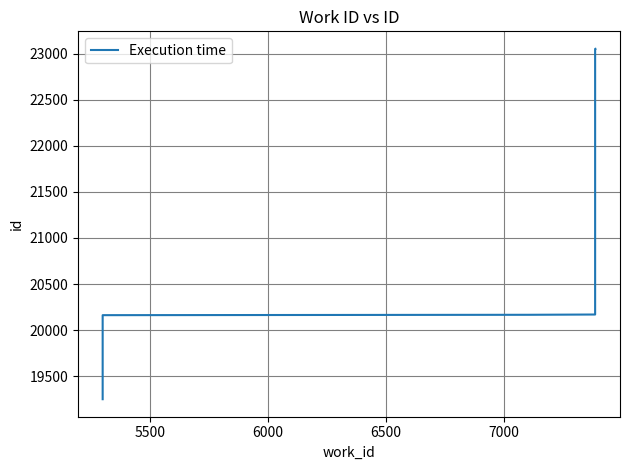

Does the chart display data point markers on the line(s)?

No